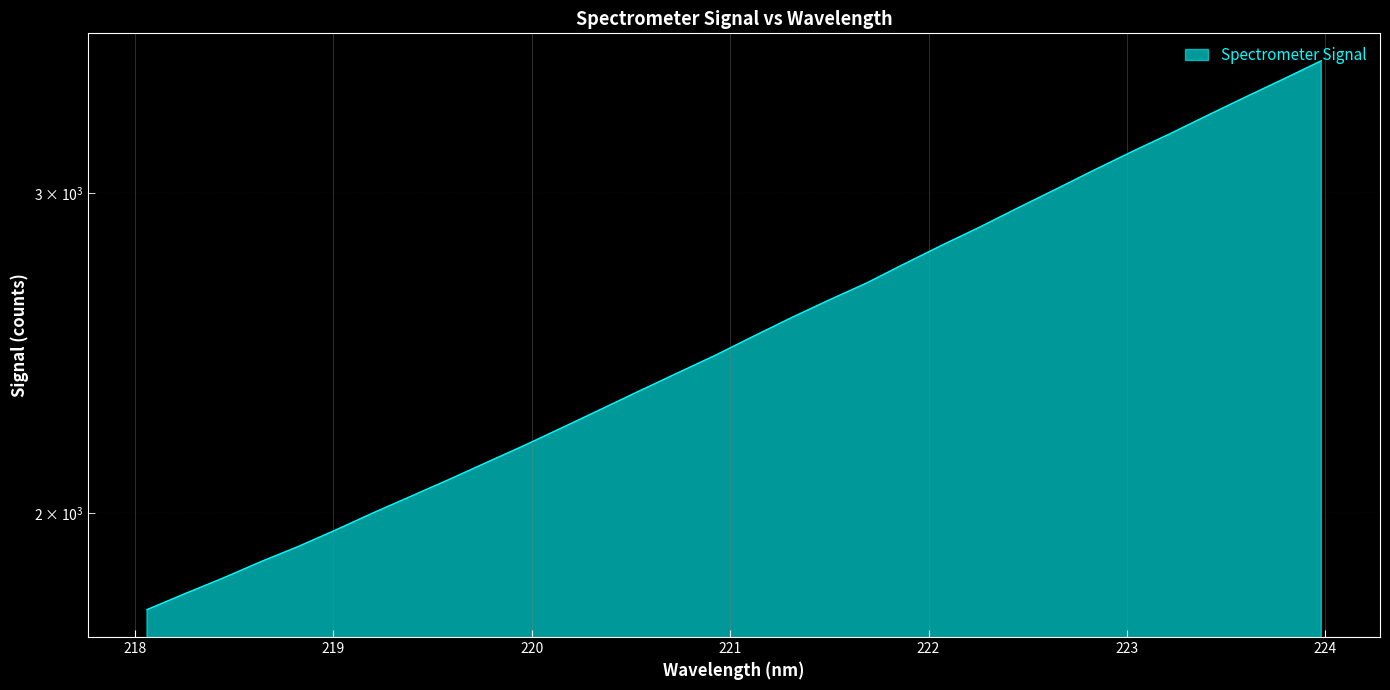

Read the value at 219.2067.

2001.6